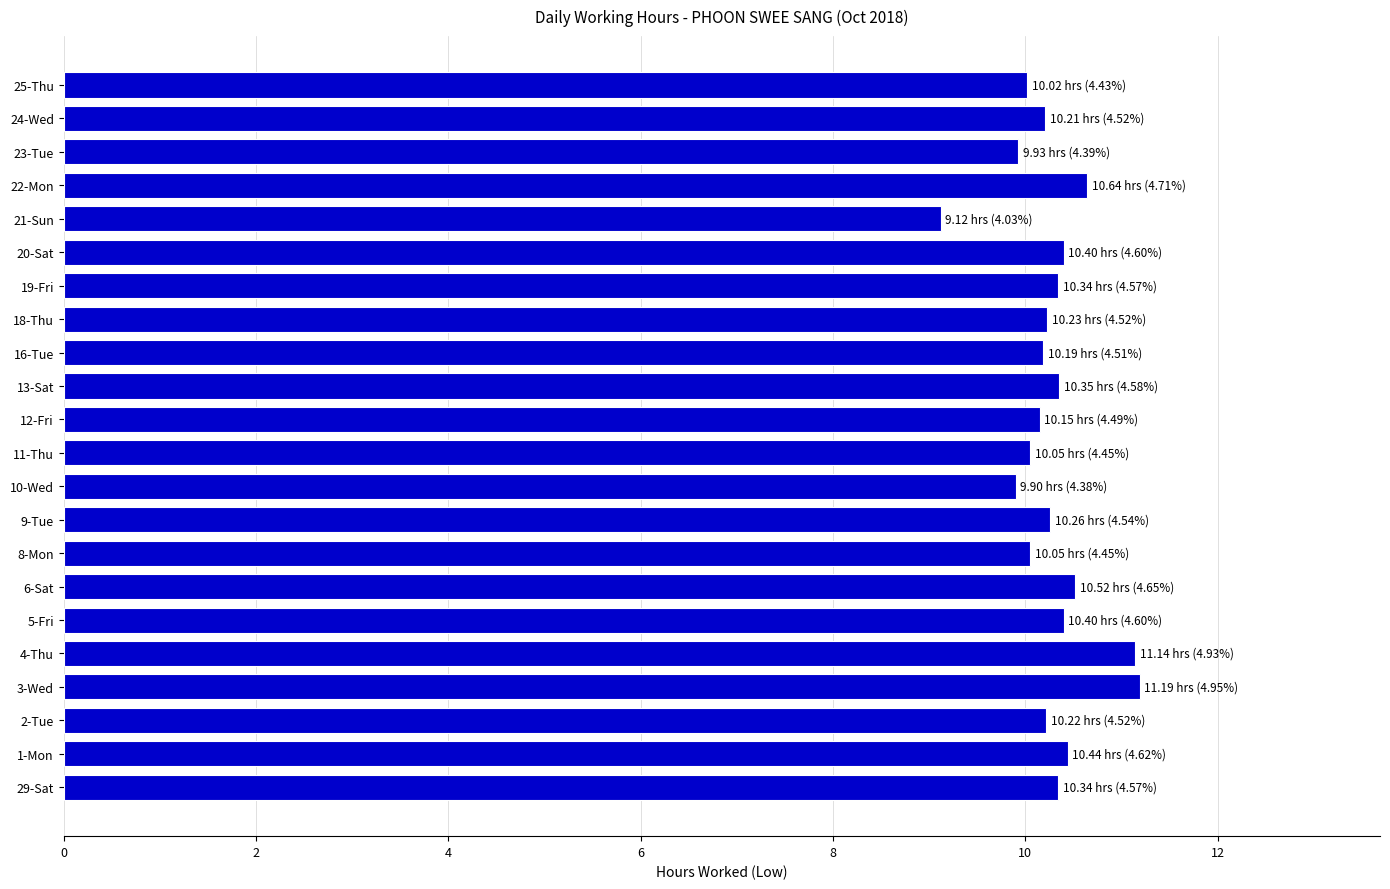

What is the minimum value shown in the chart?

9.1